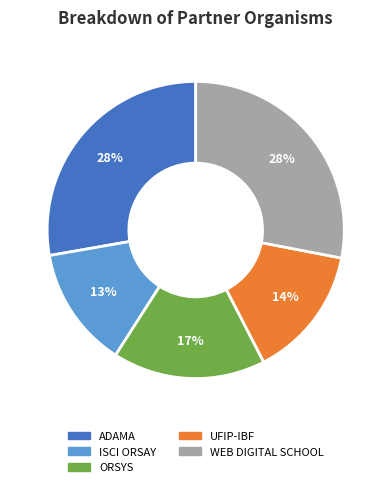

To the nearest percent, what is the average slice percentage?

20%